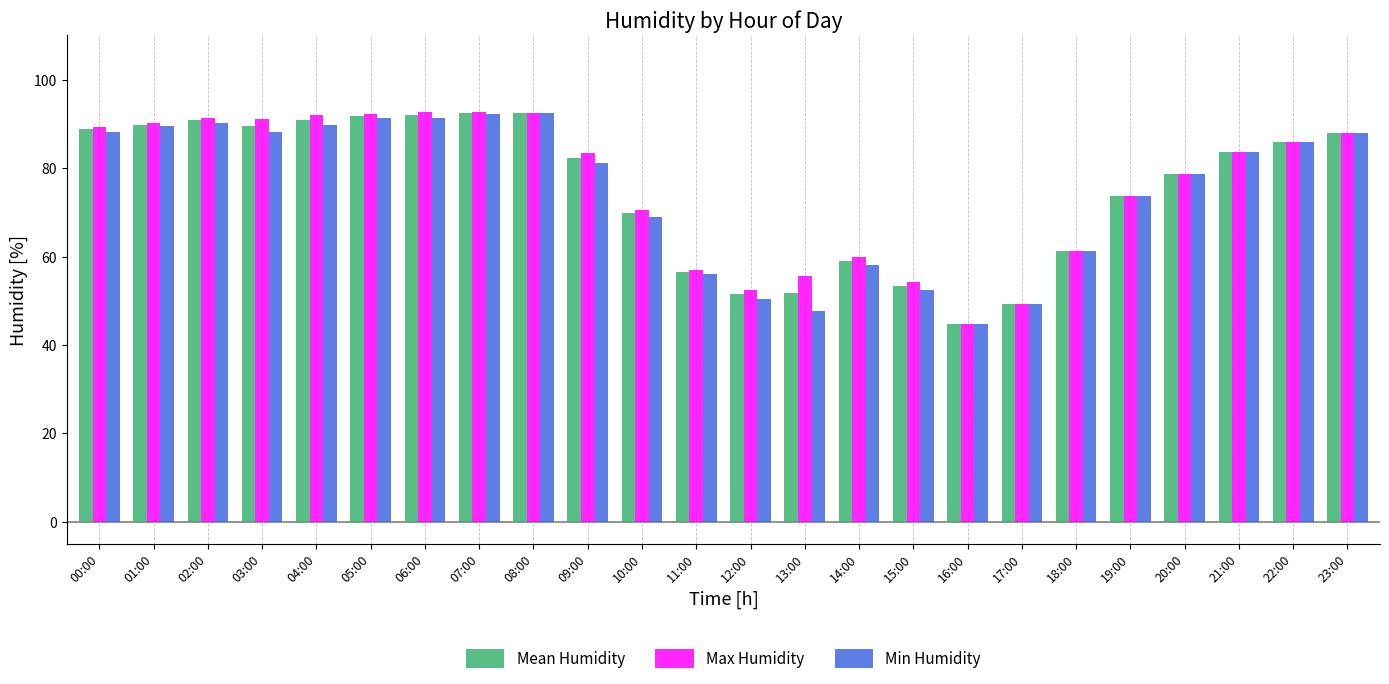

The Min Humidity series shows 28.7 at 11:00. True or false?

False